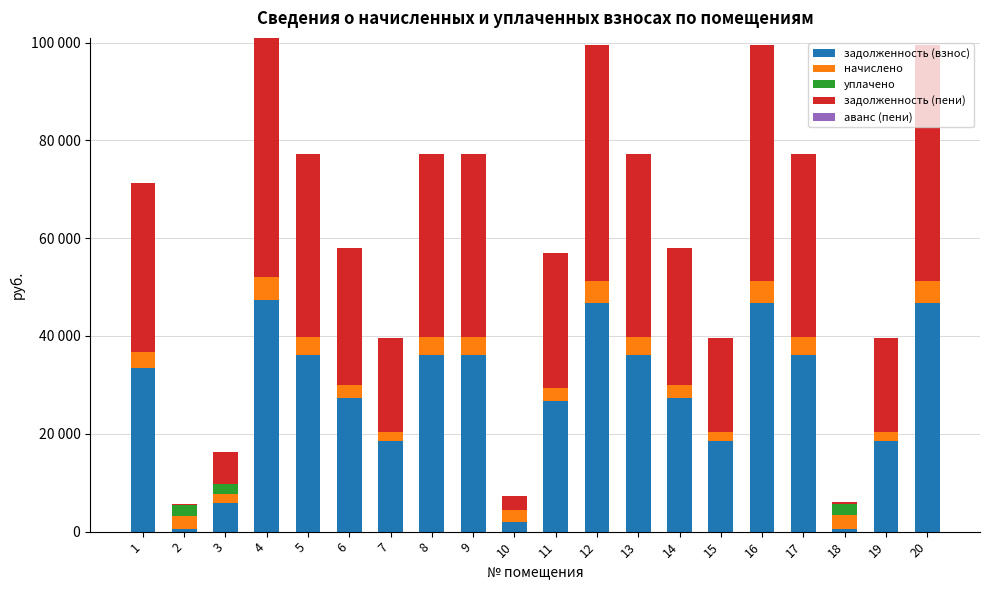

Are the bars grouped side by side (vs. stacked)?

No